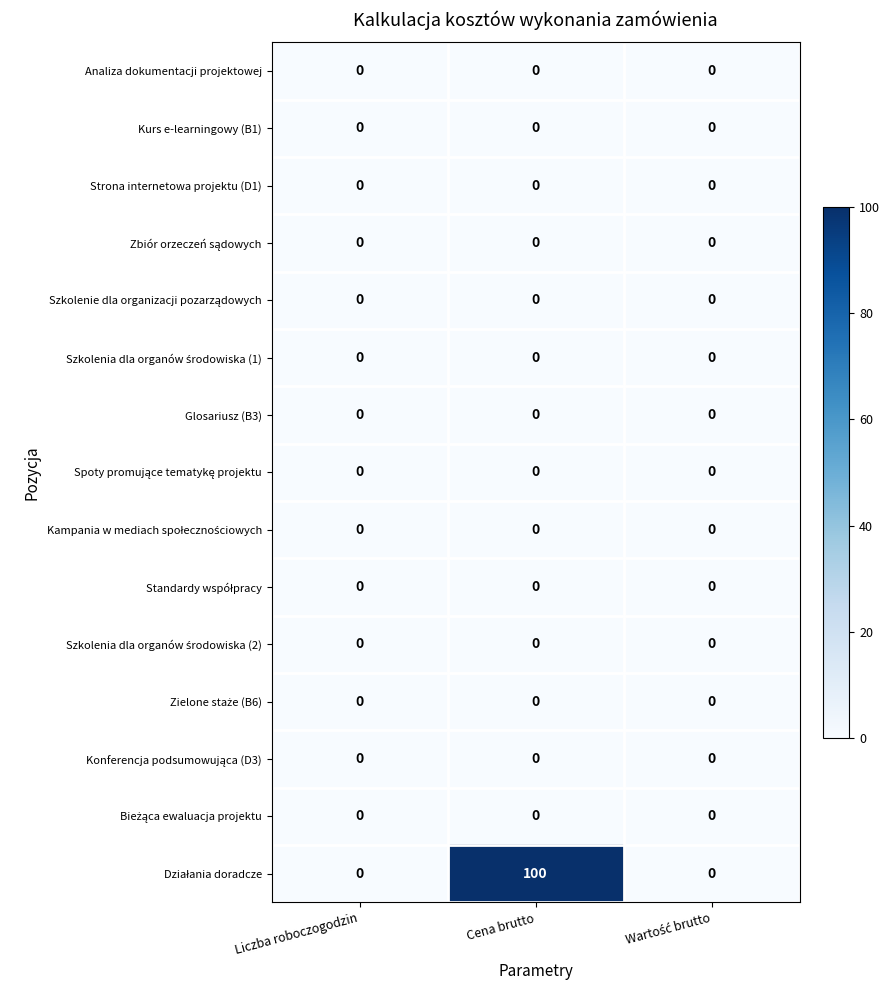

What is the total value across all series at Cena brutto?

100